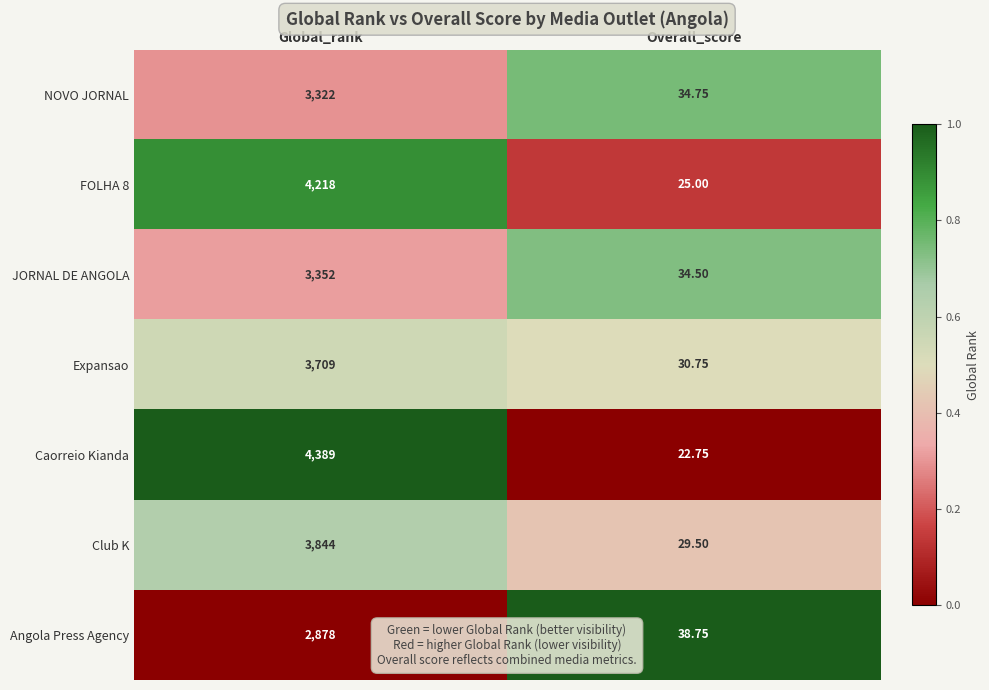

Which category has the highest value across all series?

Global_rank